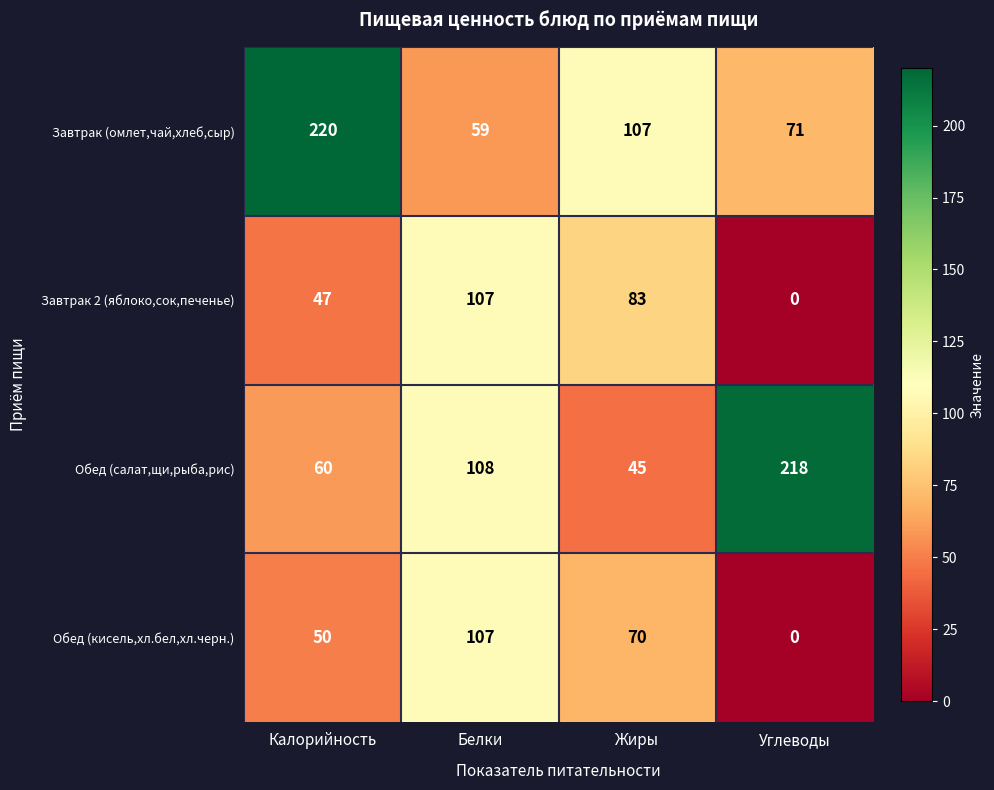

What is the difference between the highest and lowest values at Жиры?

62